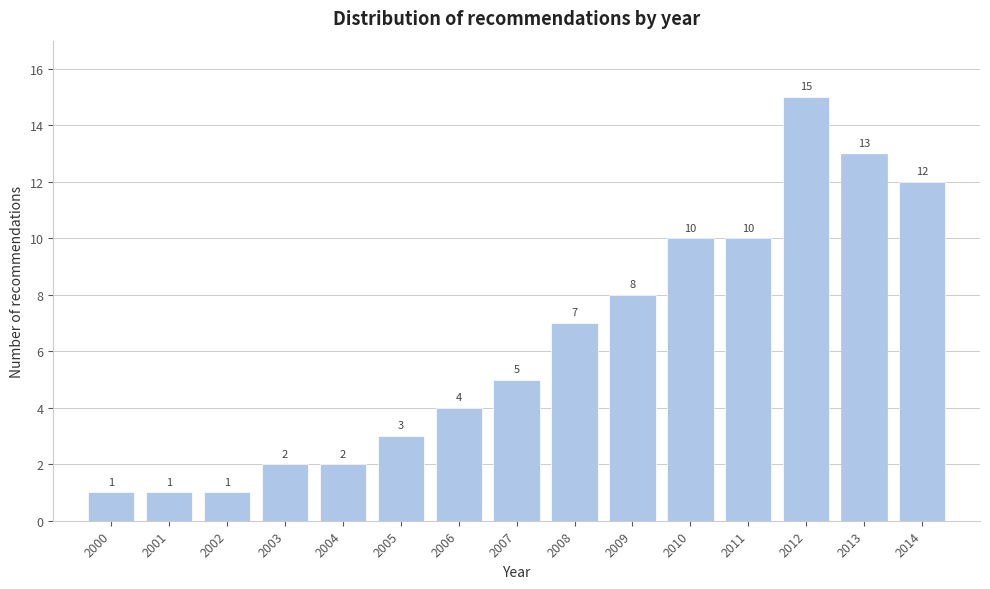

Reading left to right, extract all data points from this chart.

2000=1	2001=1	2002=1	2003=2	2004=2	2005=3	2006=4	2007=5	2008=7	2009=8	2010=10	2011=10	2012=15	2013=13	2014=12